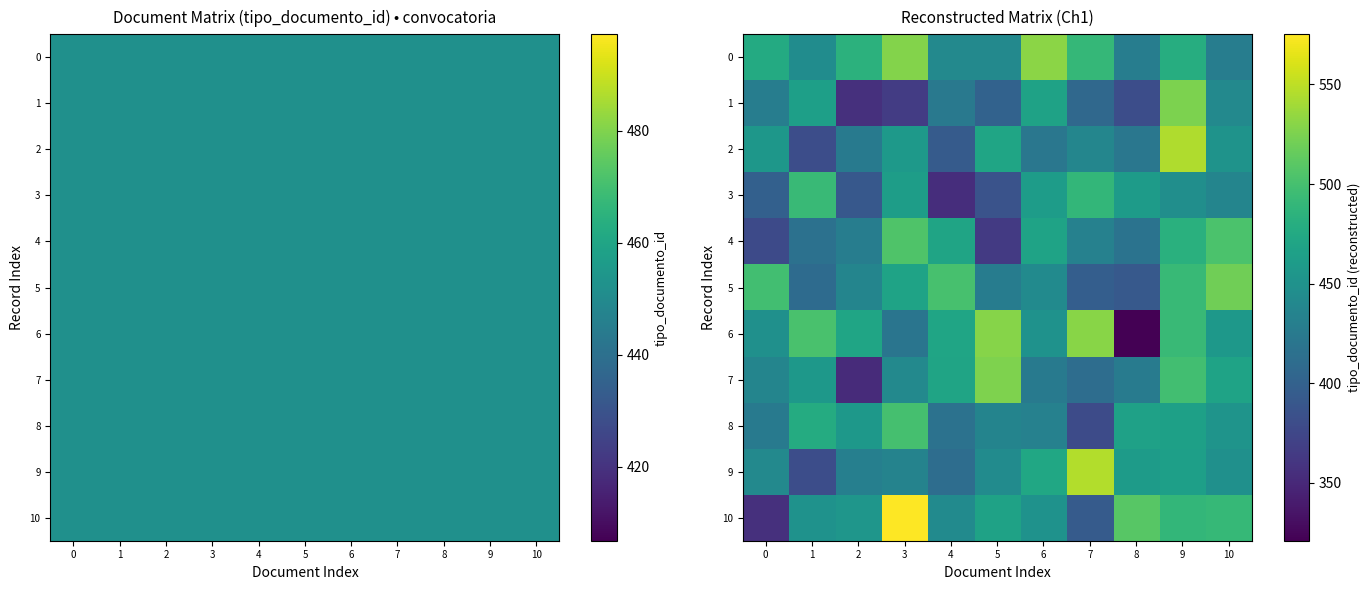

Count the number of categories in the chart.

11